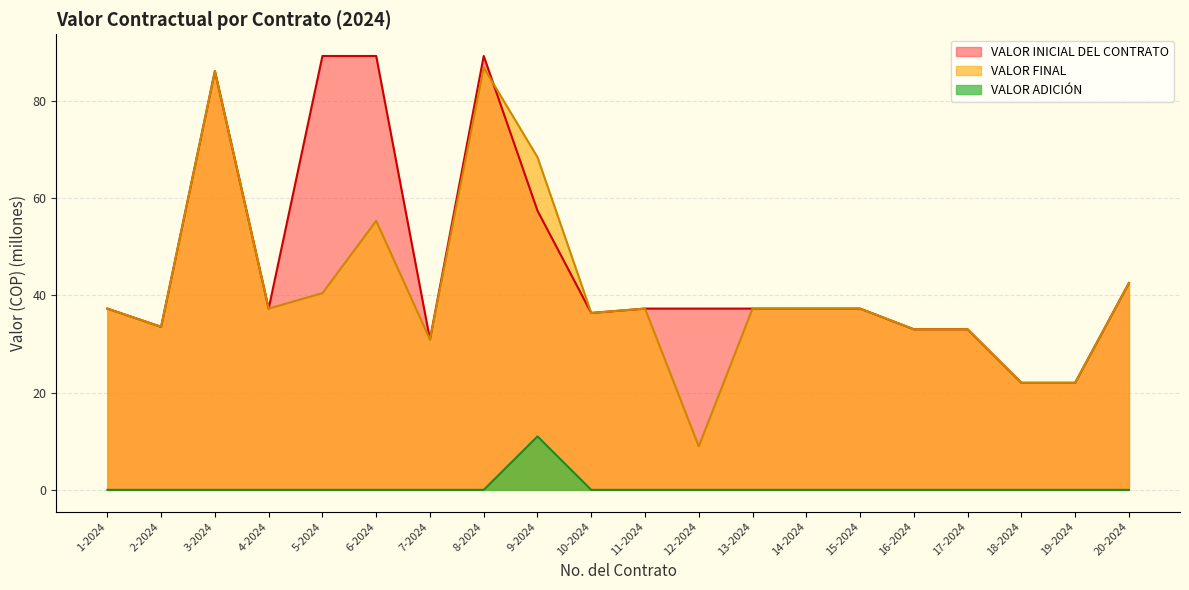

Read the VALOR FINAL value at 3-2024.

86.0